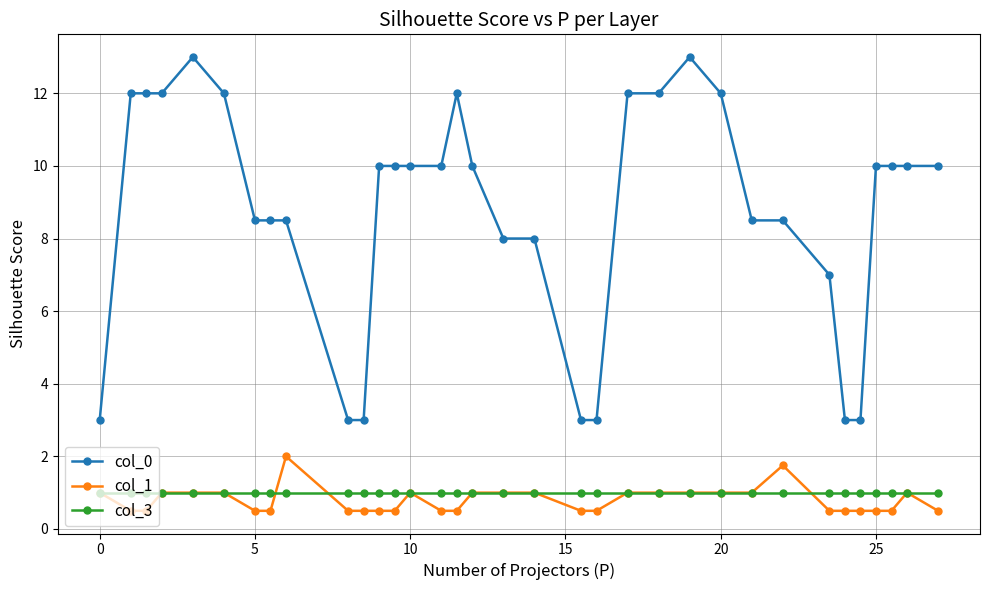

True or false: col_0 and col_1 cross at least once.

False